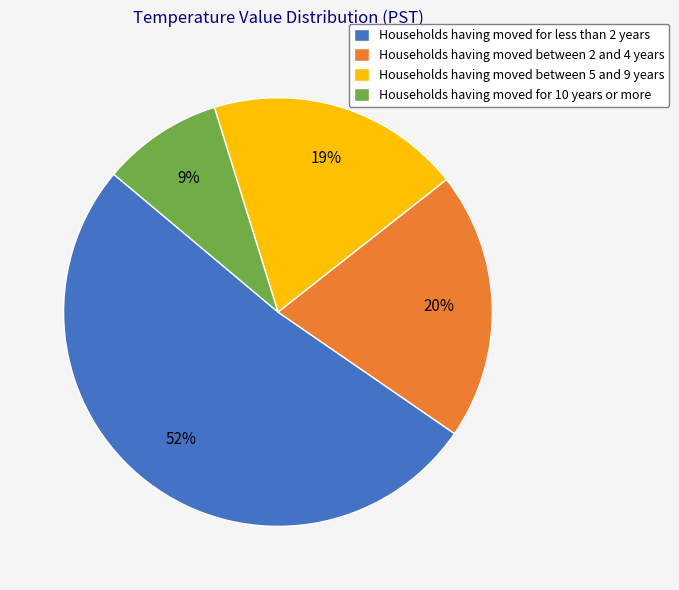

What is the ratio of the value at Households having moved for 10 years or more to the value at Households having moved between 2 and 4 years?

0.5